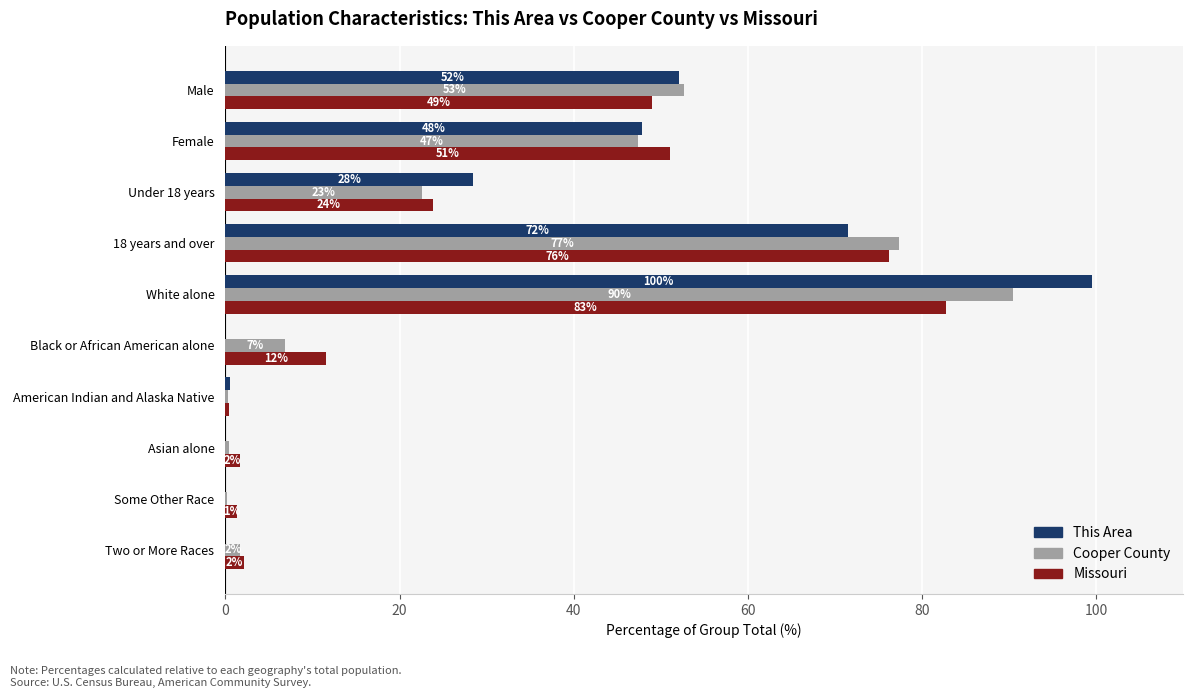

What are all the series names shown in the legend?

This Area, Cooper County, Missouri